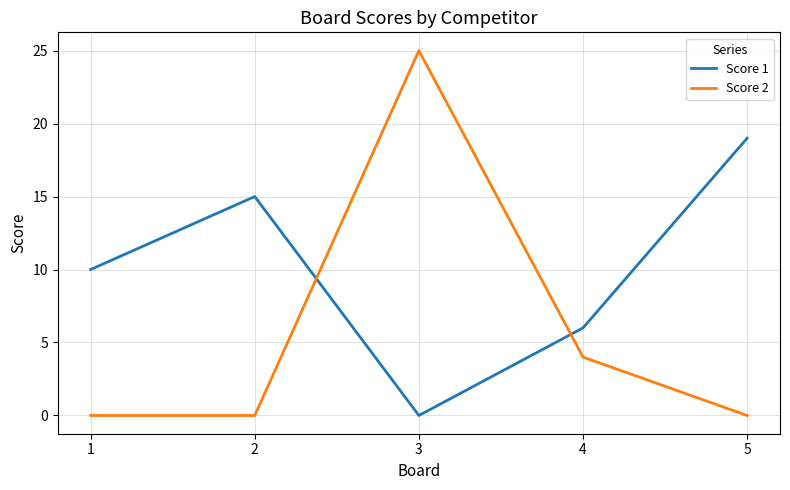

Reading right to left, extract all data points from this chart.

Score 1: 19	6	0	15	10
Score 2: 0	4	25	0	0